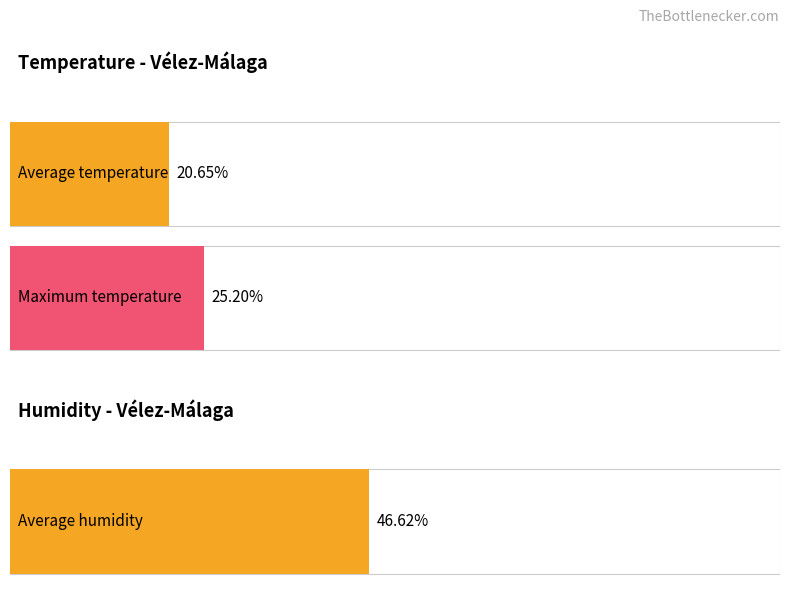

At 03/05 17:00, list the series in order from largest to smallest.

Humidity (%), Temperature (C)